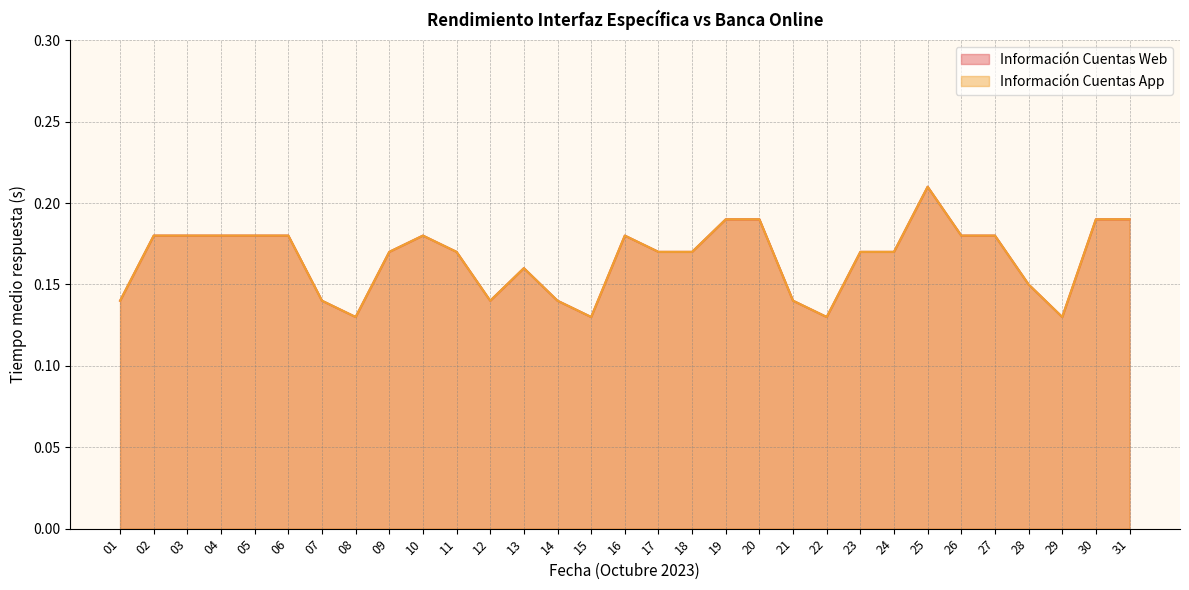

What is the total value across all series at 04?

0.4